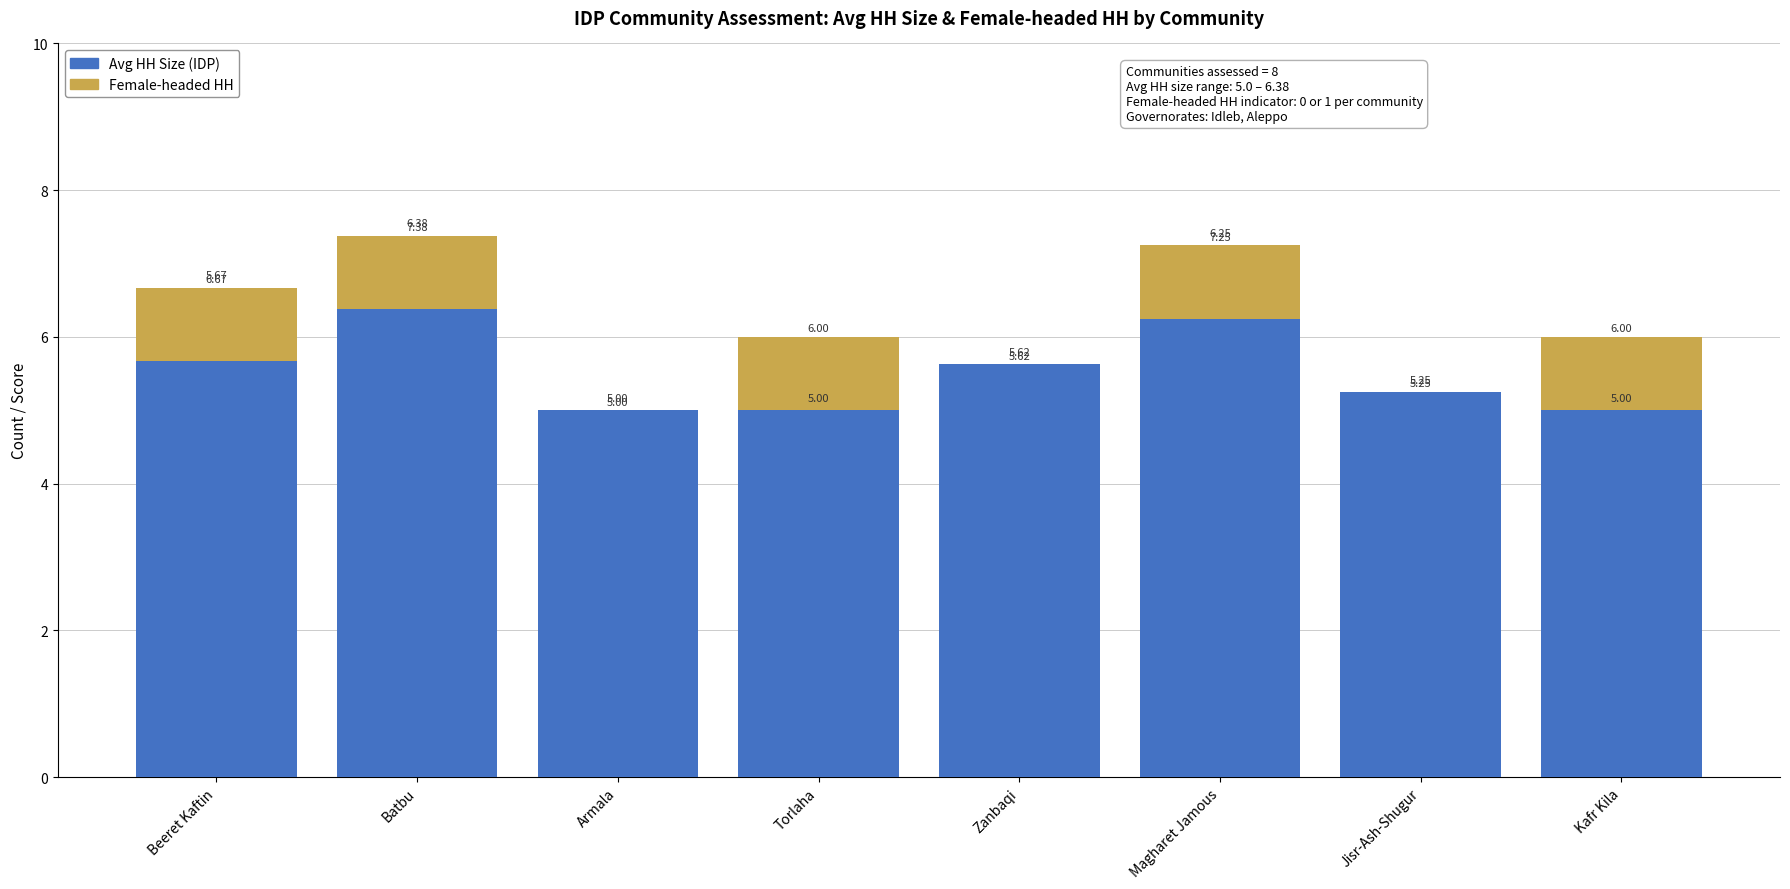

What is the total value across all series at Torlaha?

6.0